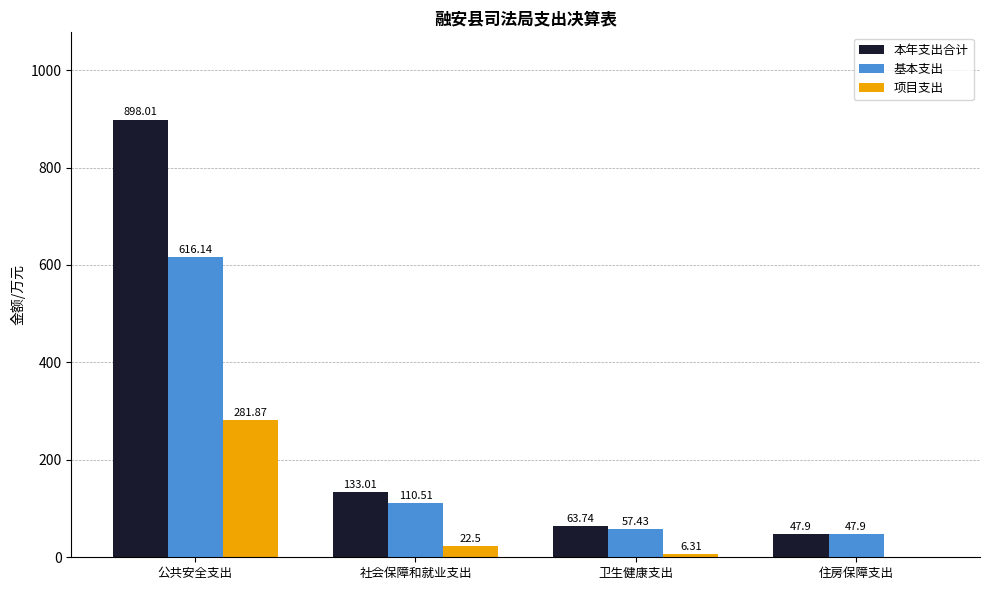

At which label is 基本支出 closest to 332?

社会保障和就业支出